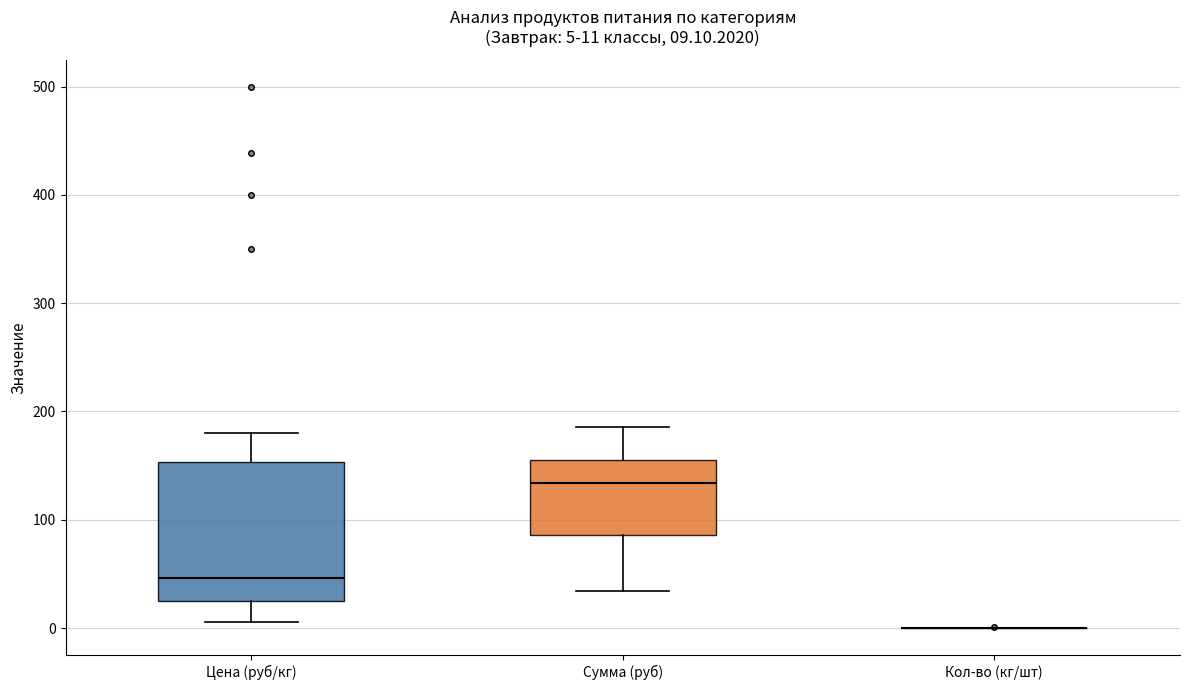

Comparing the boxes themselves (not the whiskers), which one is the tallest?

Цена (руб/кг)